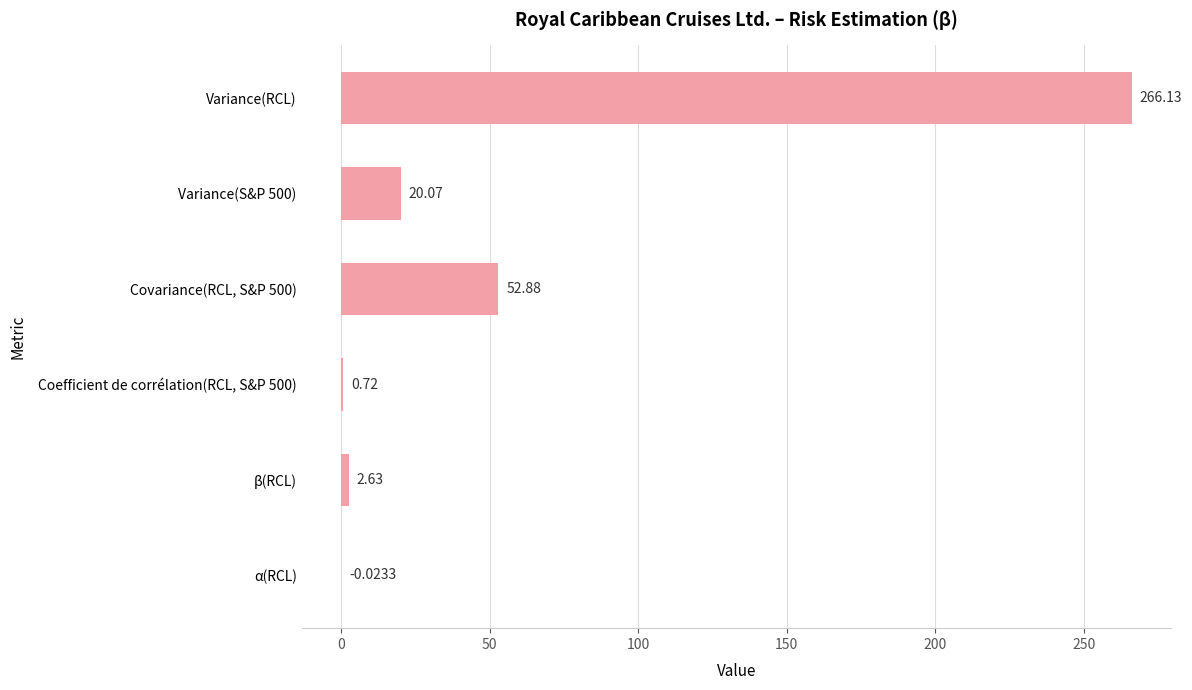

Which has a higher value, Coefficient de corrélation(RCL, S&P 500) or Covariance(RCL, S&P 500)?

Covariance(RCL, S&P 500)